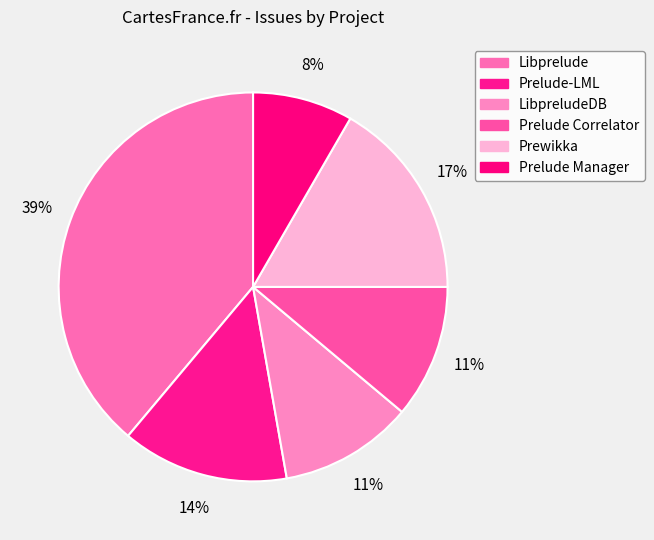

Does LibpreludeDB represent more than half of the total?

No